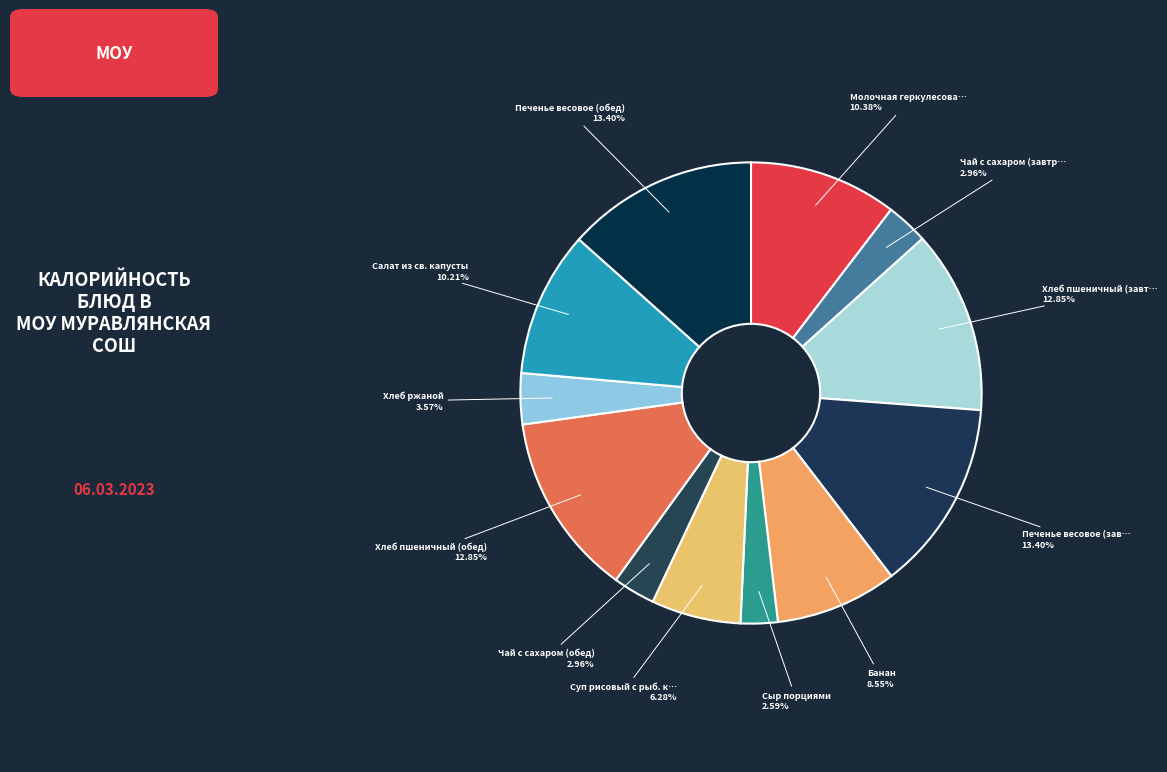

Which category has the smallest portion of the pie?

Сыр порциями